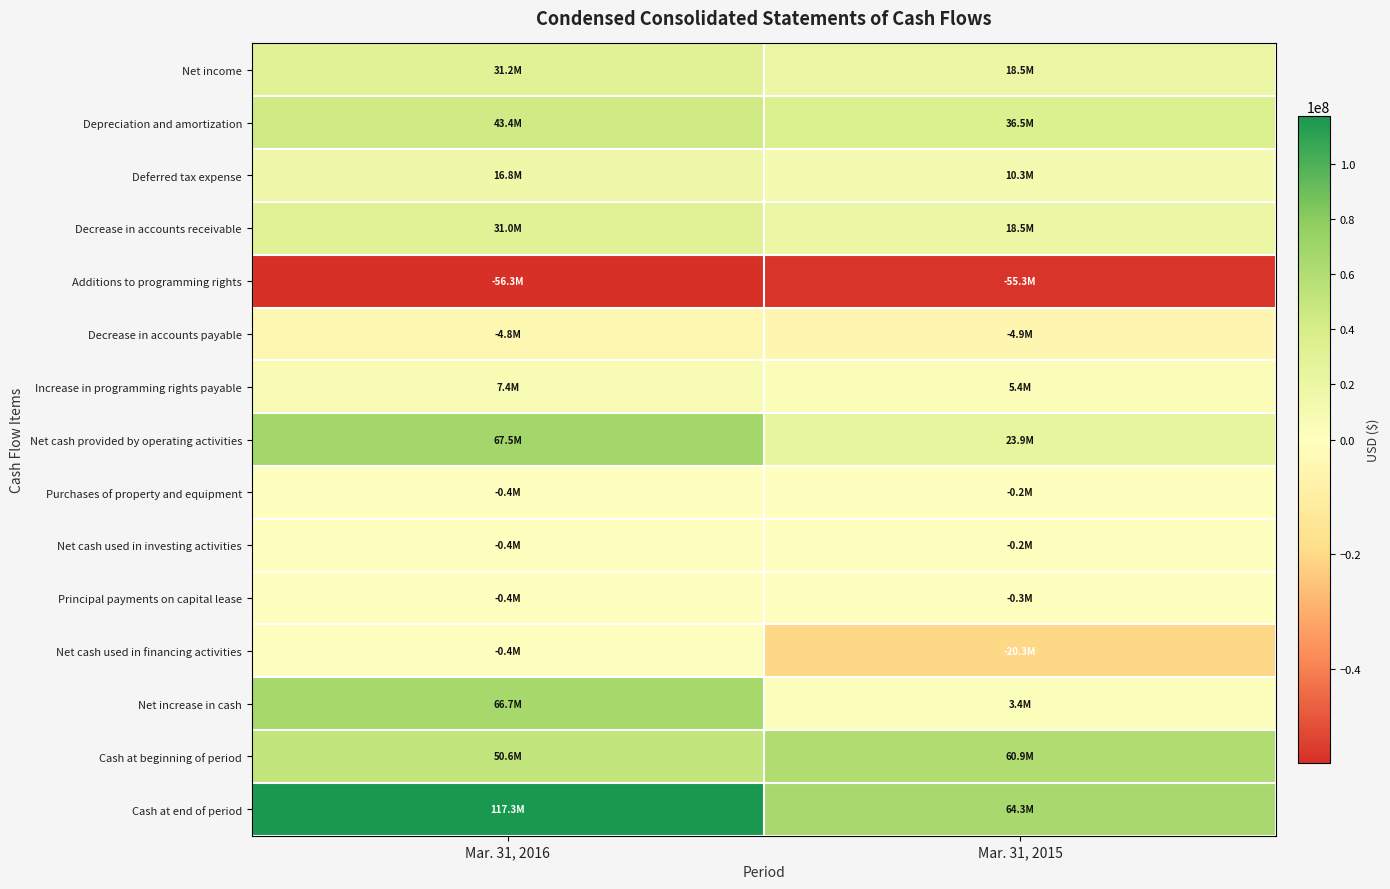

Rank the series at Mar. 31, 2016 from lowest to highest value.

Additions to programming rights, Decrease in accounts payable, Purchases of property and equipment, Net cash used in investing activities, Principal payments on capital lease, Net cash used in financing activities, Increase in programming rights payable, Deferred tax expense, Decrease in accounts receivable, Net income, Depreciation and amortization, Cash at beginning of period, Net increase in cash, Net cash provided by operating activities, Cash at end of period